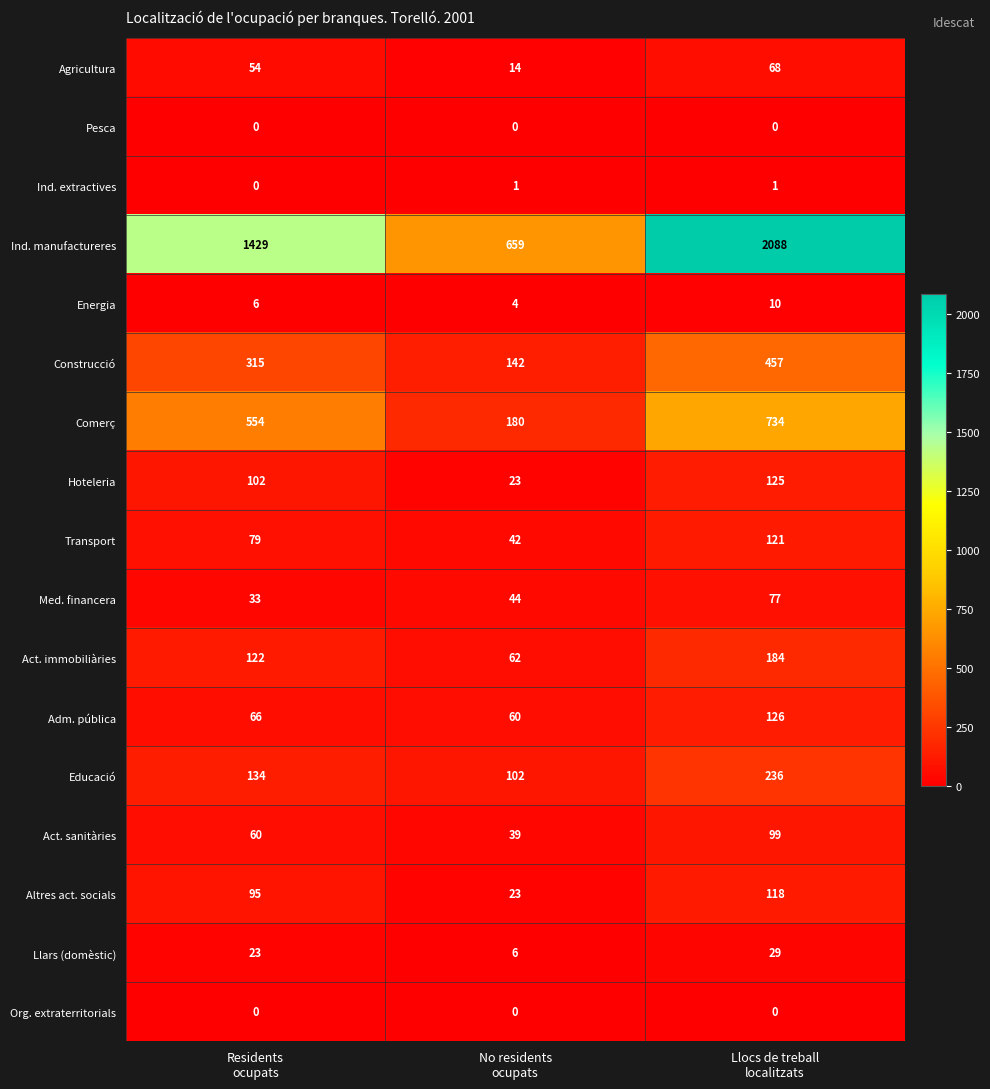

What is the sum of all Med. financera values?

154